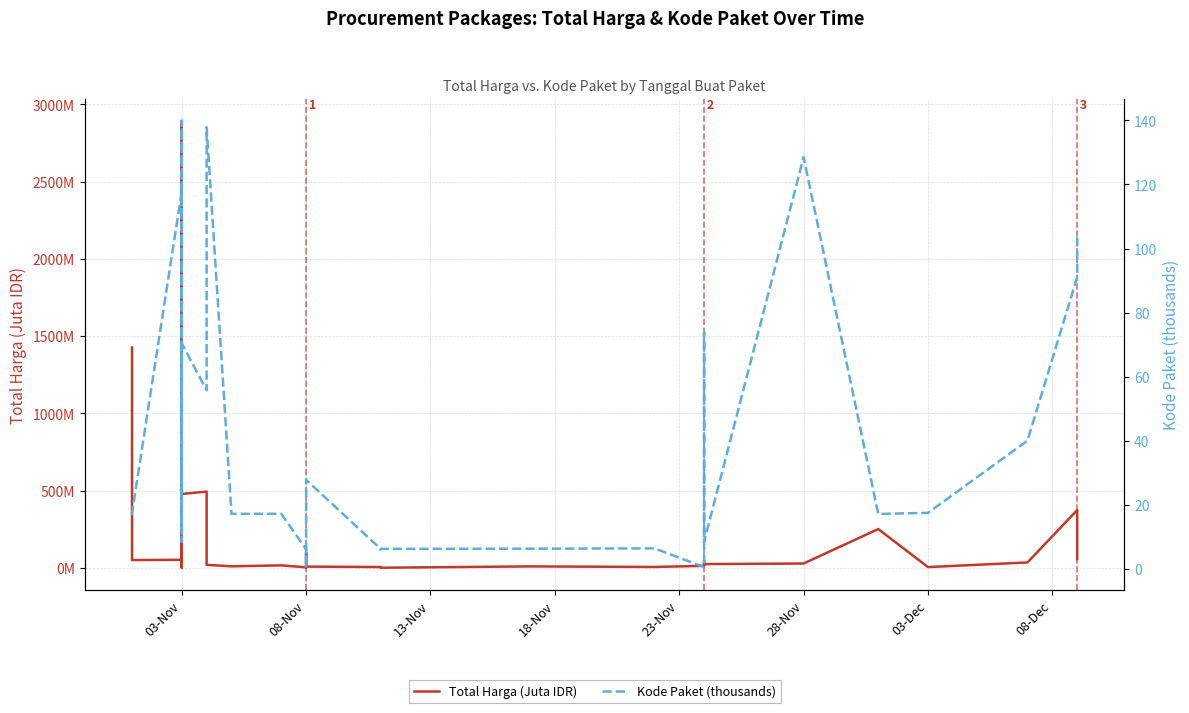

The Kode Paket (thousands) series shows 8.2 at 03-Nov. True or false?

False